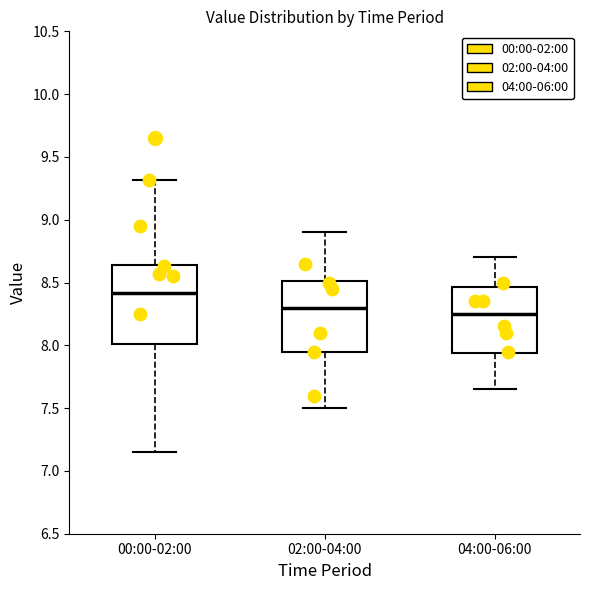

Comparing the boxes themselves (not the whiskers), which one is the tallest?

00:00-02:00